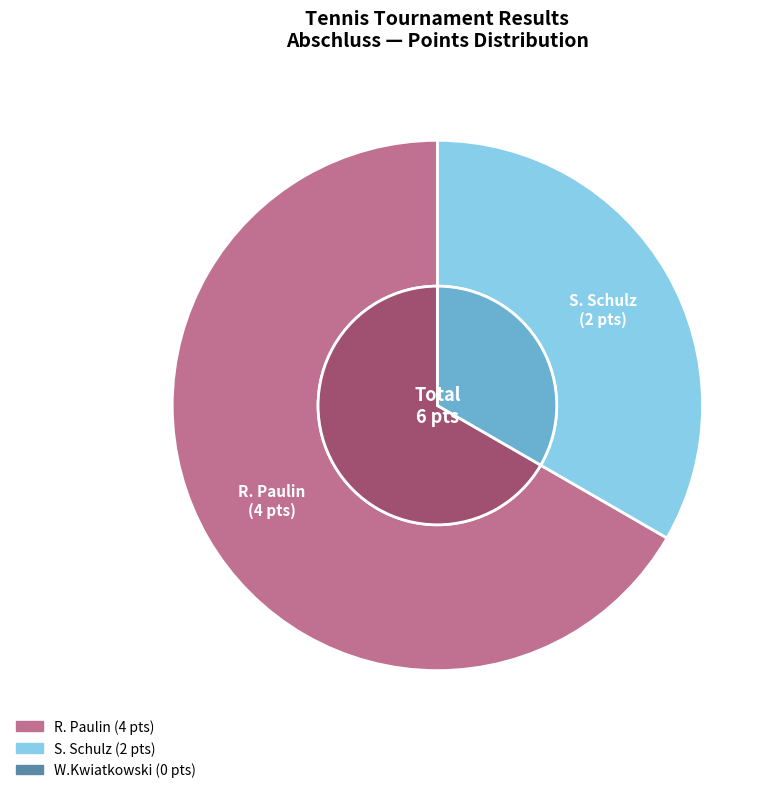

What is the total percentage of W.Kwiatkowski and S. Schulz?

33.3%